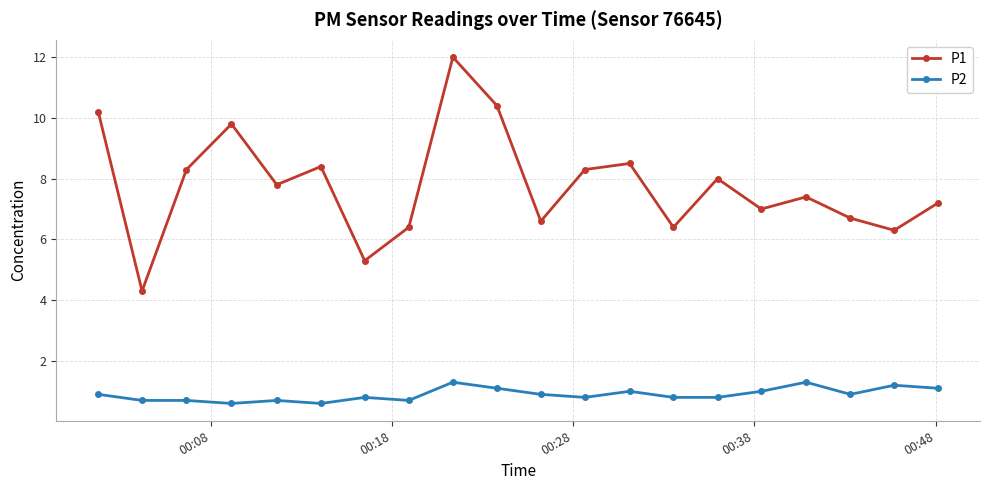

What is the value of the P1 point at the 19th from the left?

6.3